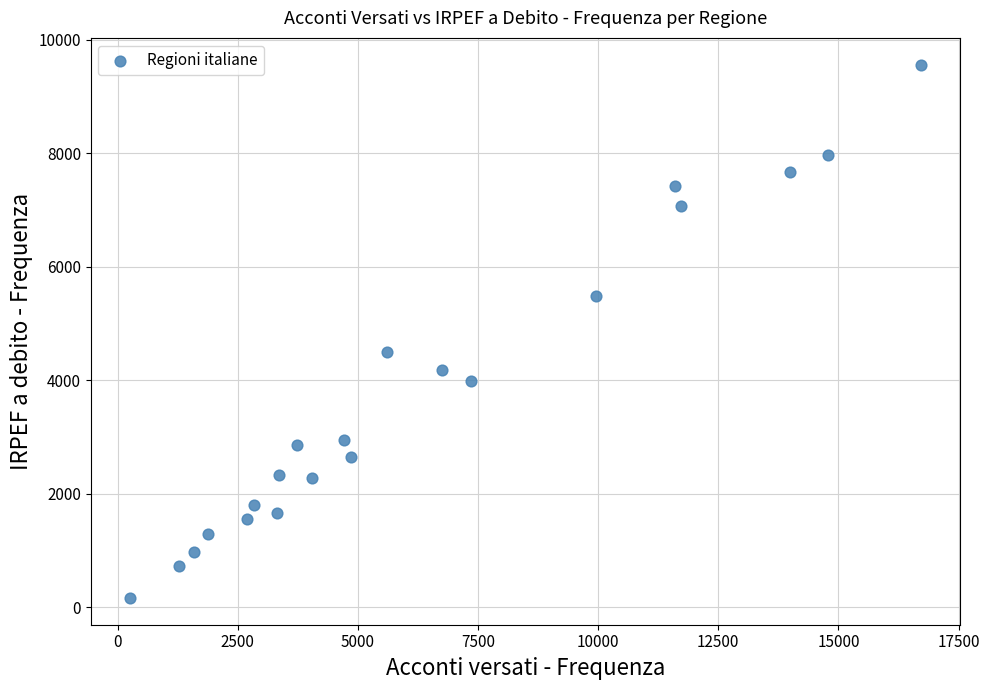

What is the range of X values (max minus min)?

16452